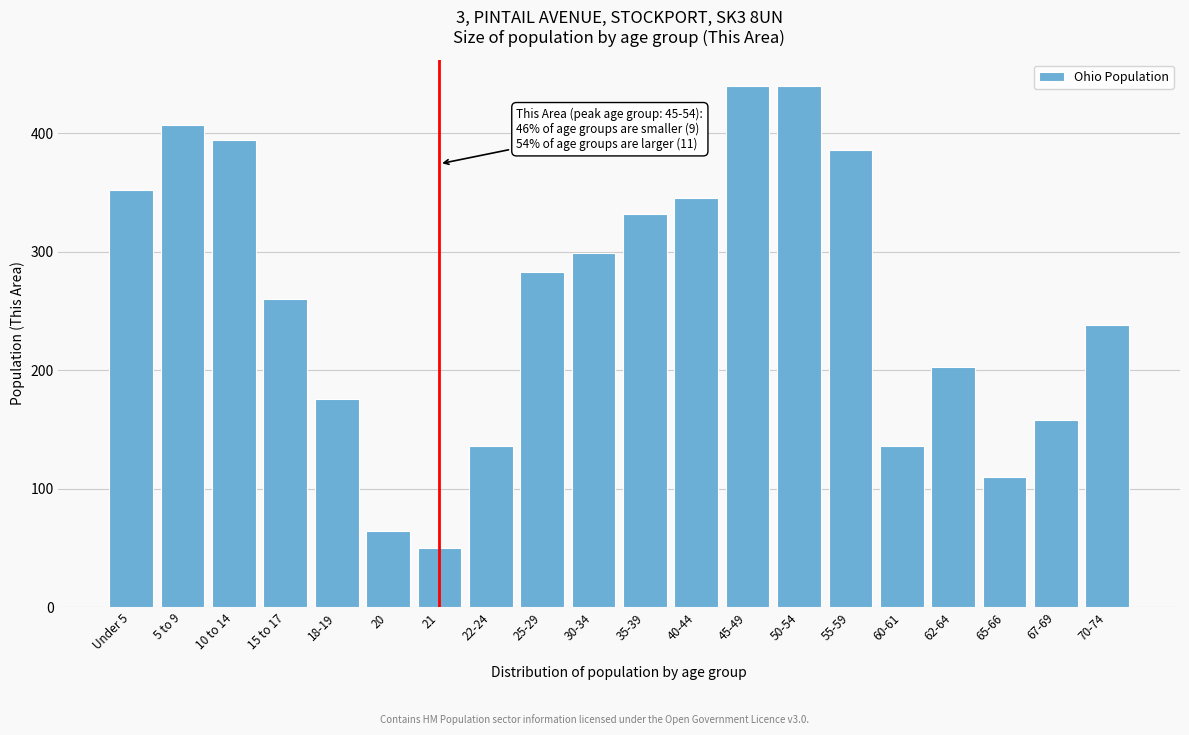

Reading right to left, list all the values displayed in this chart.

238	158	110	203	136	386	440	440	345	332	299	283	136	50	64	176	260	394	407	352